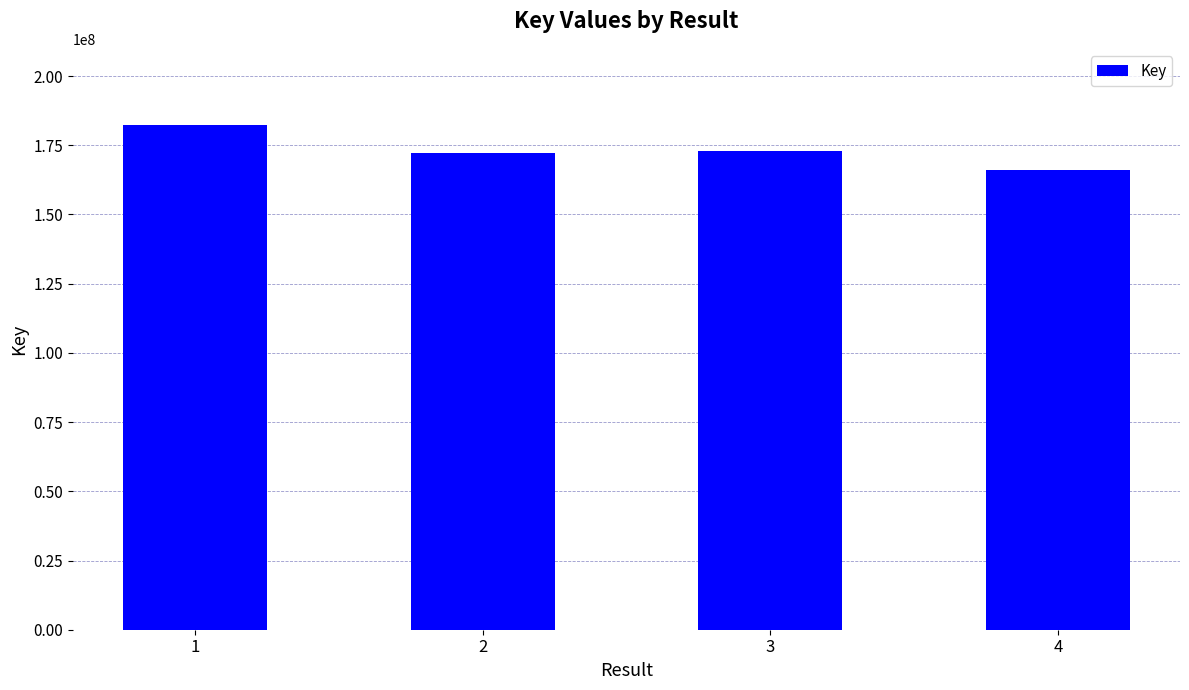

What is the difference between the values at 2 and 1?

10133545